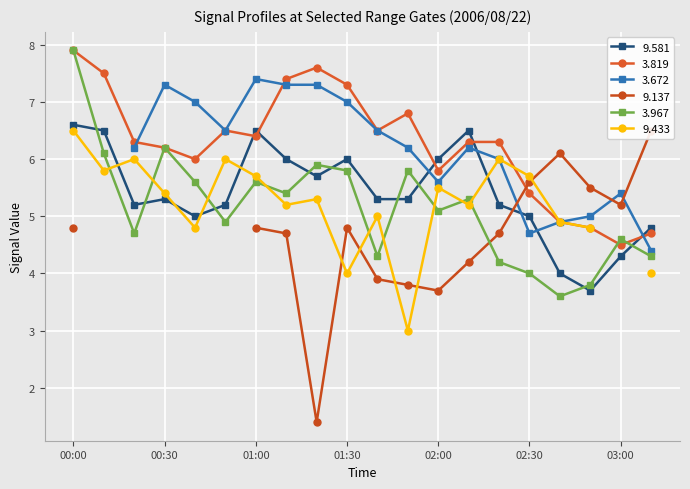

At which label is   3.819 closest to 6?

00:40